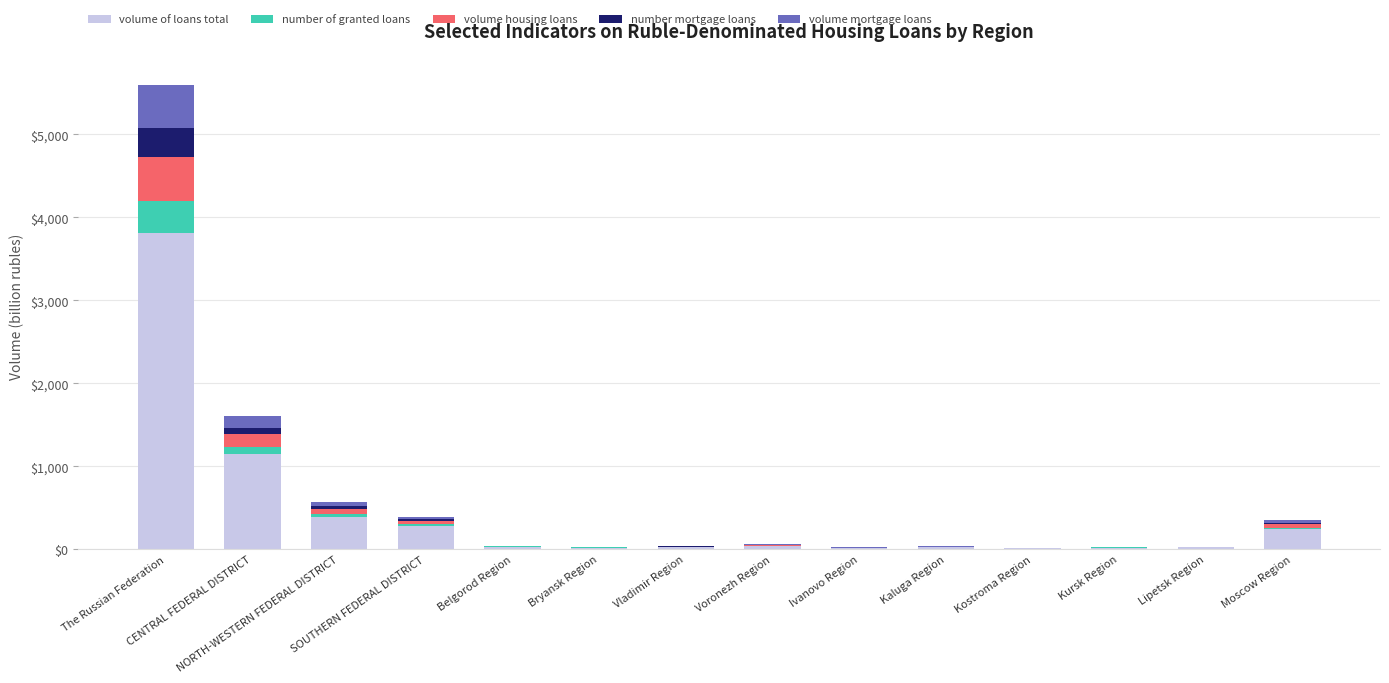

Are the bars horizontal?

No